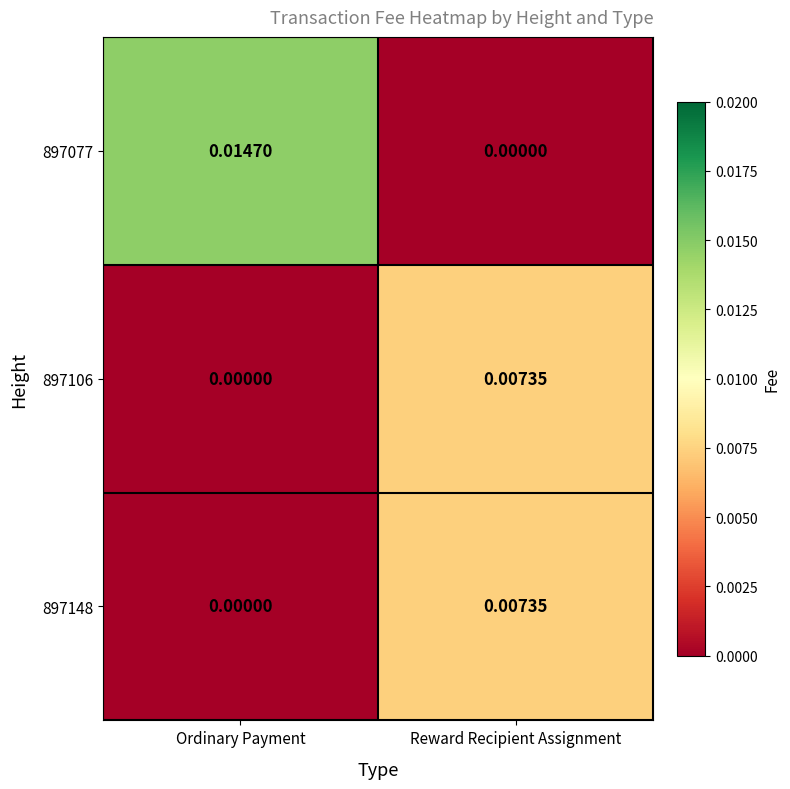

List the labels in order of 897077 value, largest first.

Ordinary Payment, Reward Recipient Assignment